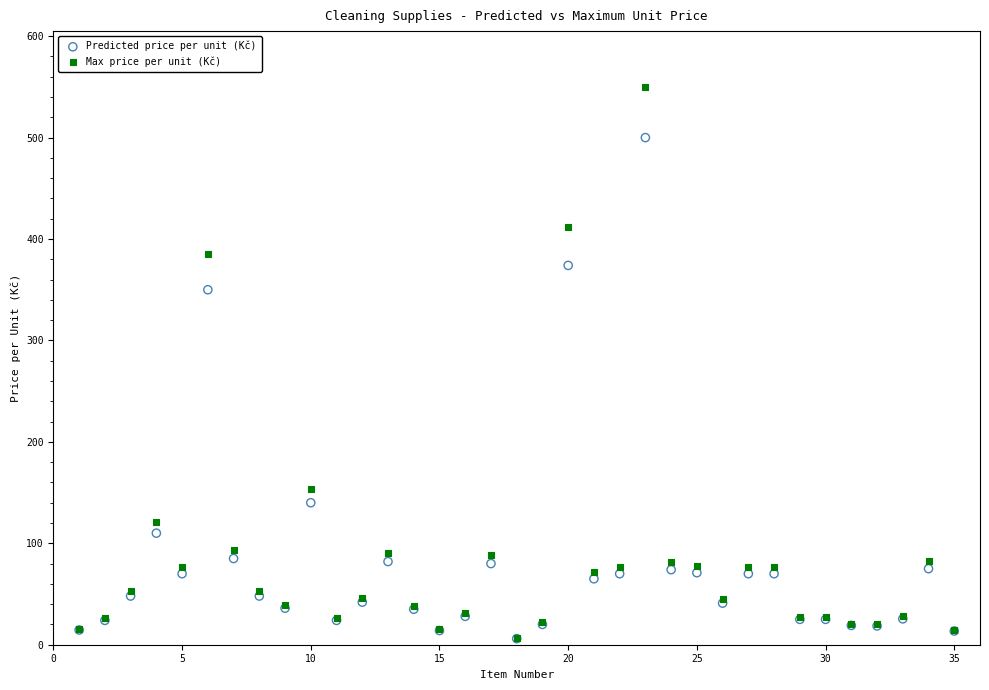

Which series has the widest spread of Y values?

Max price per unit (Kč)